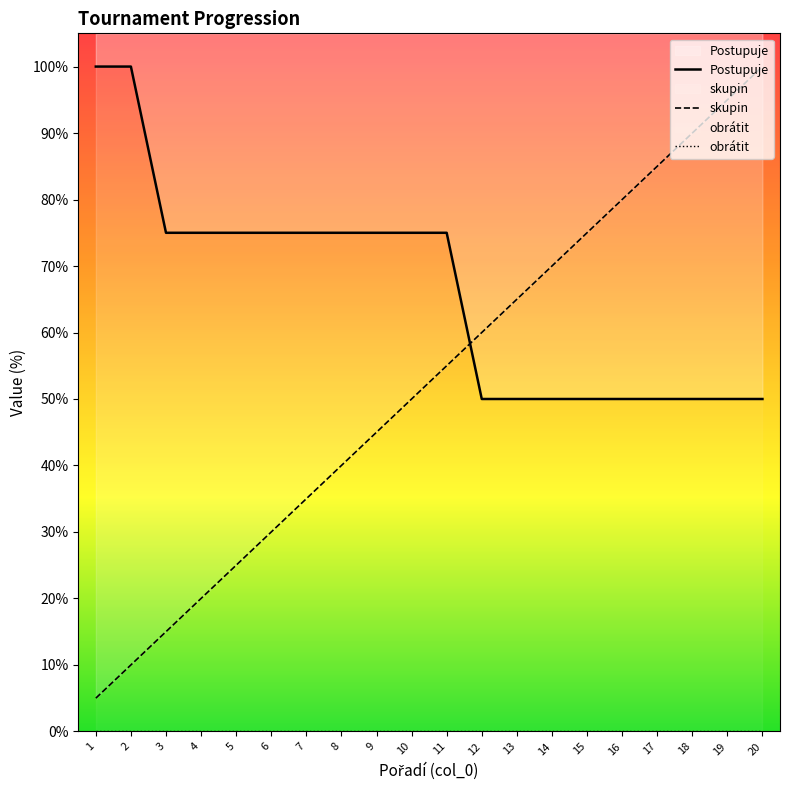

Between 11 and 5, which is larger?

11